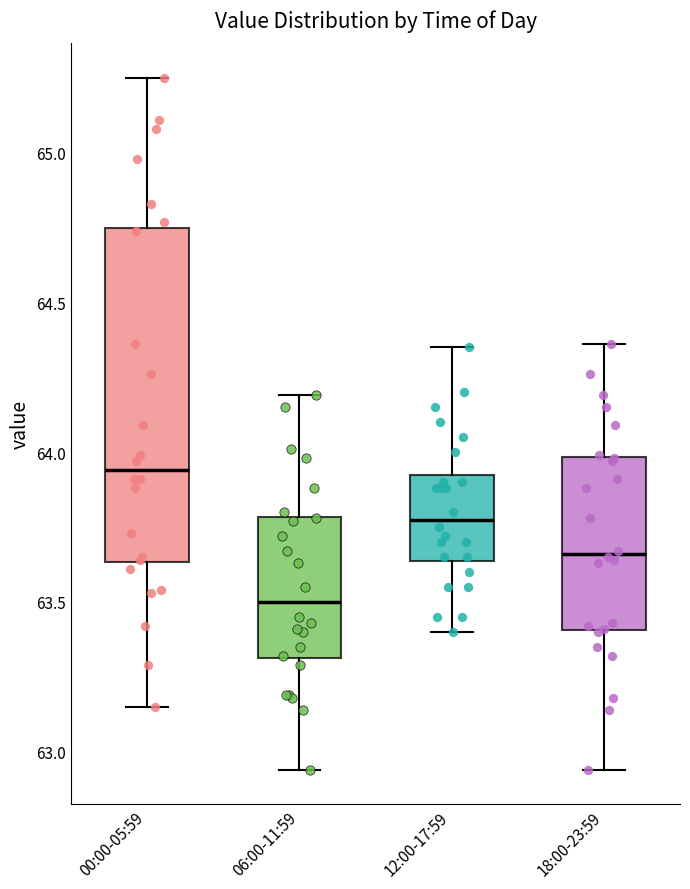

Reading left to right, read every box against the y-axis: the position of its median line, the range the box covers, and the ends of its whiskers. The values are not printed on the chart, so give them approximately, as read against the axis.

00:00-05:59: median 63.95, box 63.65 to 64.75, whiskers 63.15 to 65.25
06:00-11:59: median 63.50, box 63.30 to 63.80, whiskers 62.95 to 64.20
12:00-17:59: median 63.80, box 63.65 to 63.95, whiskers 63.40 to 64.35
18:00-23:59: median 63.65, box 63.40 to 64.00, whiskers 62.95 to 64.35